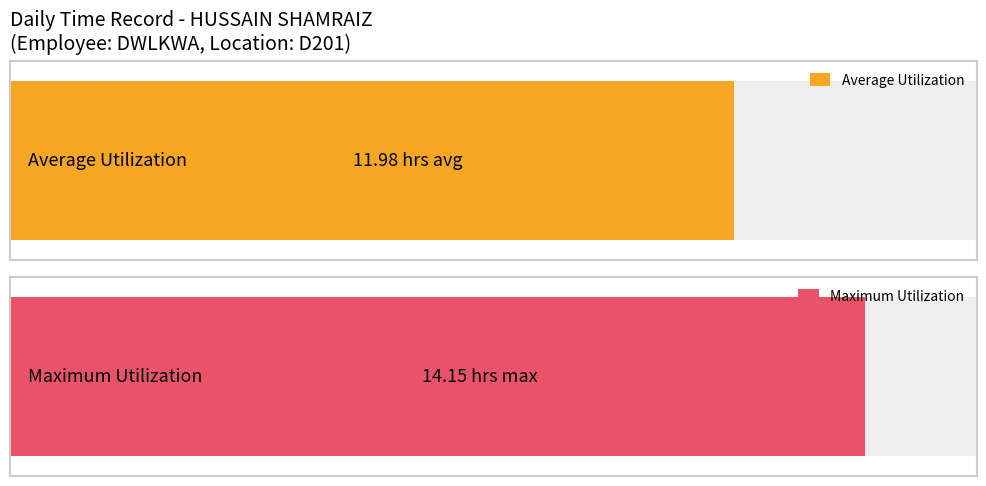

The value at 1 is 7.5. True or false?

False